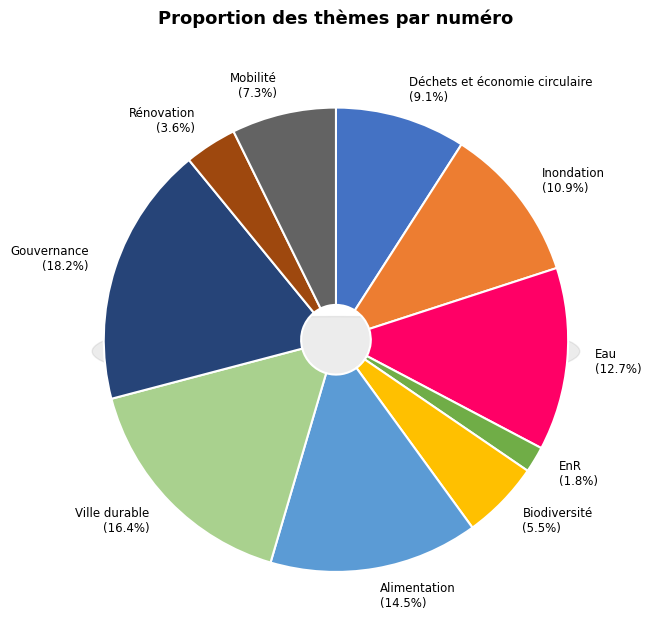

To the nearest percent, what is the average slice percentage?

10%